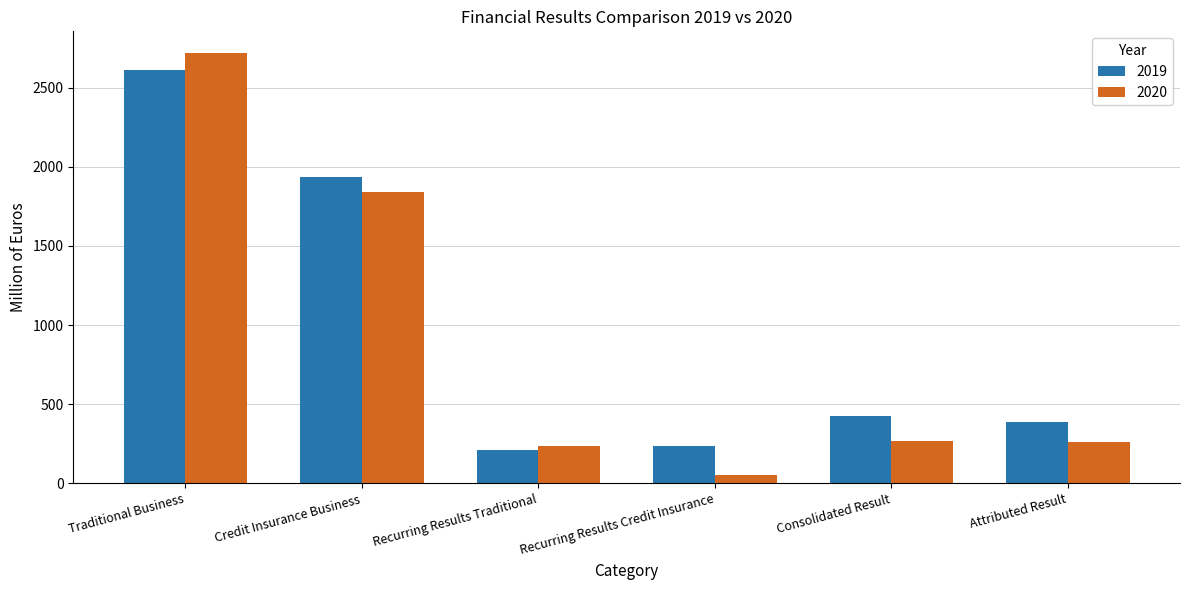

At how many categories does at least one series exceed 2114?

1